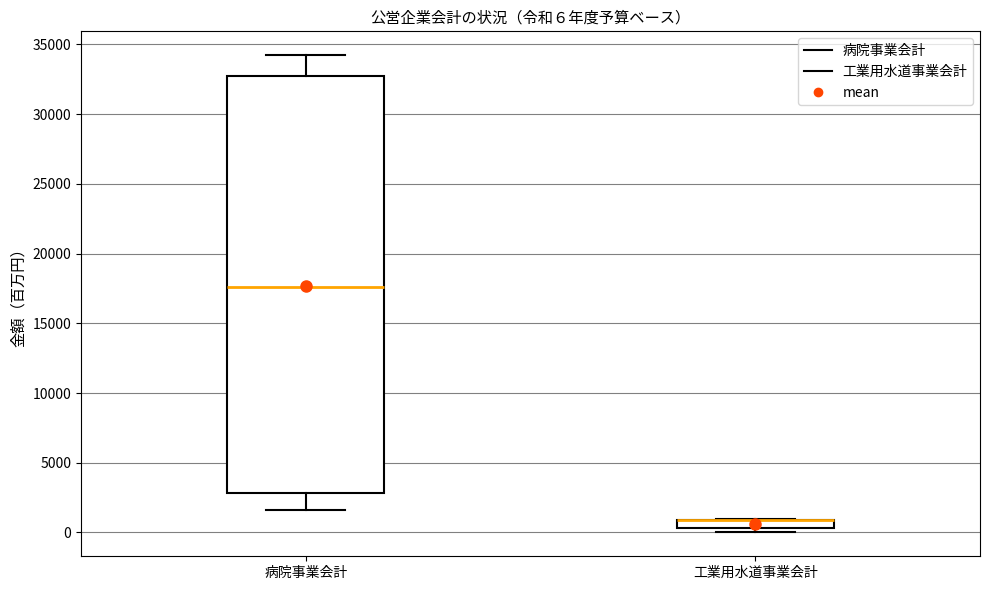

Comparing the boxes themselves (not the whiskers), which one is the tallest?

病院事業会計